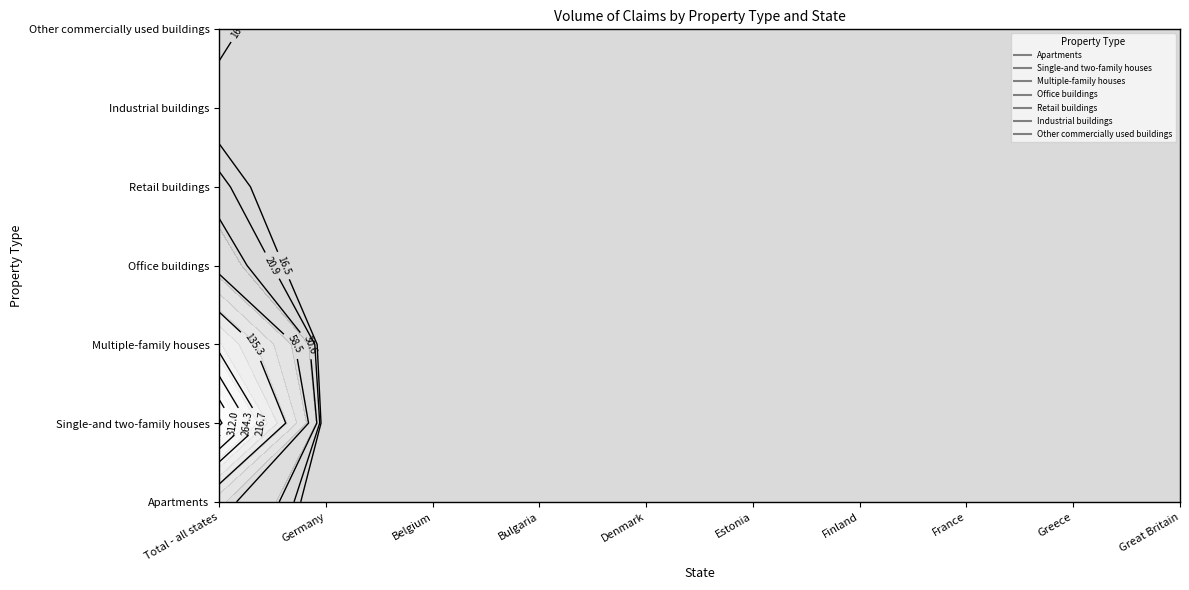

Rank the series at Great Britain from lowest to highest value.

Apartments, Single-and two-family houses, Multiple-family houses, Office buildings, Retail buildings, Industrial buildings, Other commercially used buildings